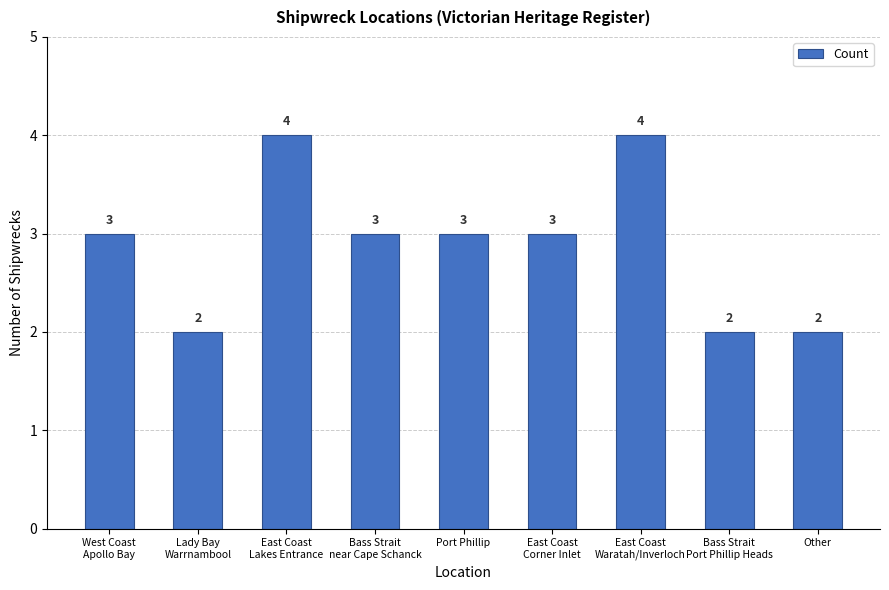

Reading left to right, transcribe all the data shown in this chart.

3	2	4	3	3	3	4	2	2